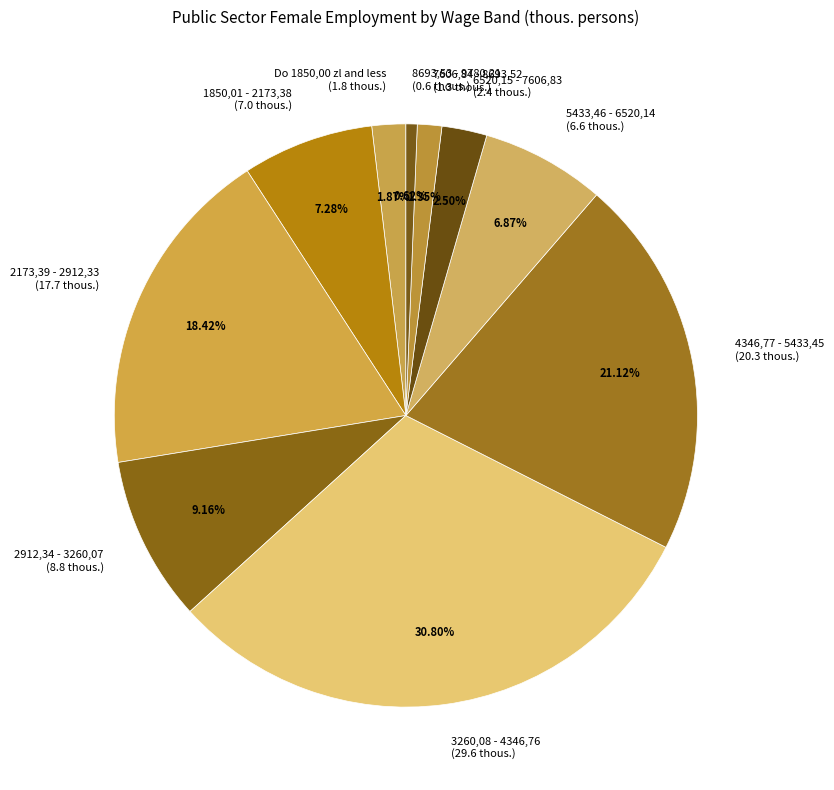

How many slices are in this pie chart?

10